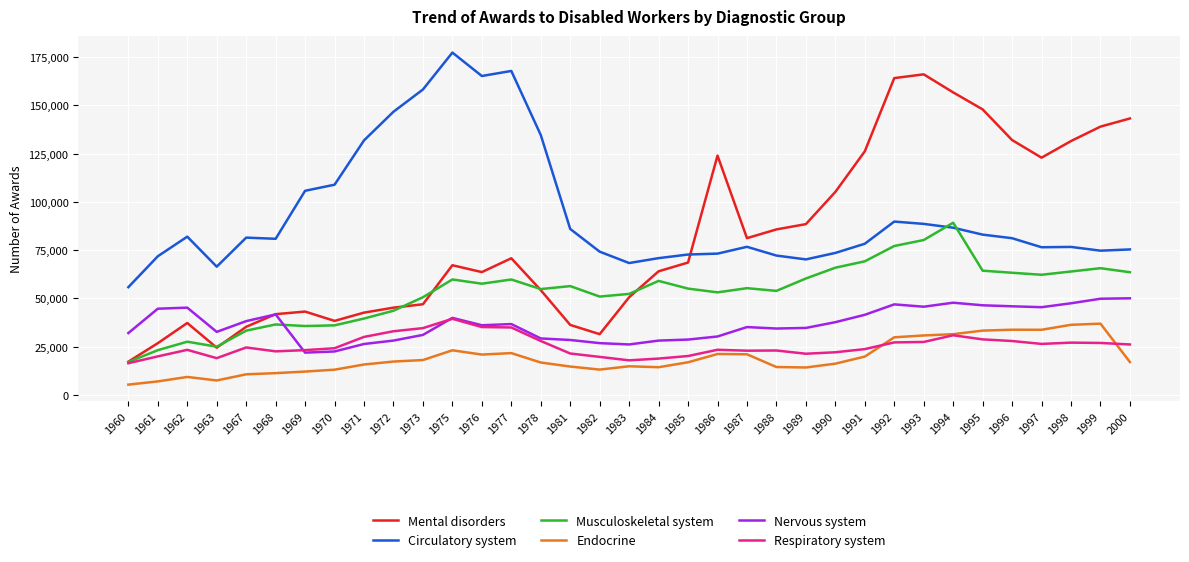

What is the maximum value shown in the chart?

177311